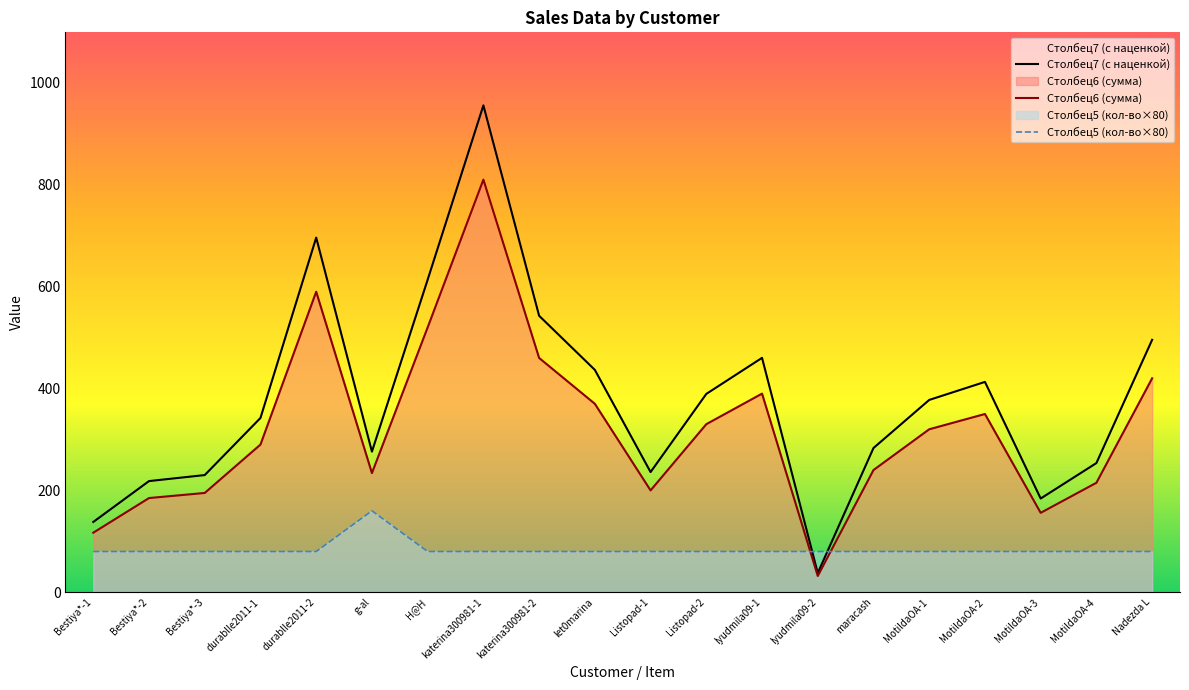

Where do Столбец5 (кол-во×80) and Столбец7 (с наценкой) first cross each other?

lyudmila09-1 and lyudmila09-2